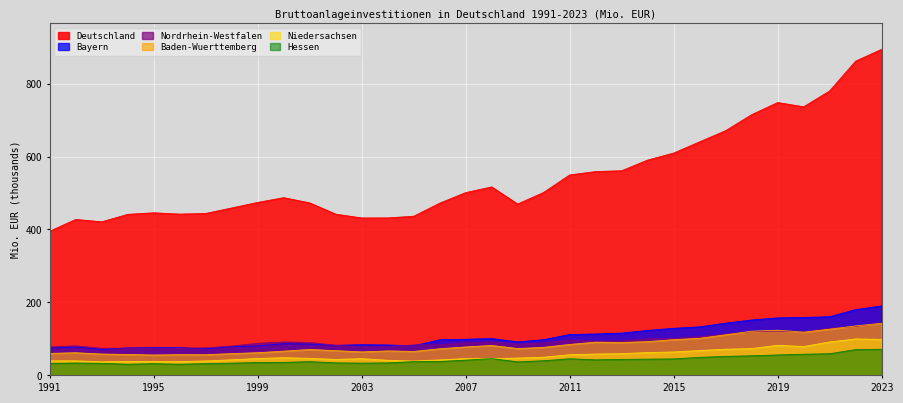

Reading right to left, extract all data points from this chart.

Bayern: 2023=190.4	2022=180.3	2021=160.8	2020=158.9	2019=157.6	2018=151.9	2017=143.1	2016=133.1	2015=129.0	2014=123.2	2013=115.9	2012=113.5	2011=112.0	2010=97.9	2009=91.8	2008=100.9	2007=99.0	2006=97.6	2005=81.1	2004=83.3	2003=84.1	2002=82.5	2001=85.6	2000=86.9	1999=80.8	1998=78.8	1997=72.8	1996=76.1	1995=75.9	1994=75.3	1993=71.1	1992=77.7	1991=74.5
Nordrhein-Westfalen: 2023=144.0	2022=134.0	2021=129.3	2020=119.1	2019=121.1	2018=119.7	2017=113.4	2016=106.4	2015=101.1	2014=100.3	2013=94.5	2012=93.7	2011=96.5	2010=88.9	2009=85.5	2008=91.5	2007=89.5	2006=83.7	2005=83.4	2004=77.9	2003=78.6	2002=82.3	2001=90.2	2000=91.6	1999=87.9	1998=80.3	1997=75.3	1996=74.2	1995=73.6	1994=74.5	1993=74.2	1992=80.9	1991=78.2
Baden-Wuerttemberg: 2023=142.7	2022=135.6	2021=126.7	2020=118.5	2019=123.8	2018=121.1	2017=111.2	2016=101.7	2015=97.9	2014=92.5	2013=90.1	2012=91.0	2011=84.8	2010=76.9	2009=73.6	2008=82.1	2007=77.9	2006=73.0	2005=65.7	2004=67.0	2003=64.3	2002=67.8	2001=70.9	2000=66.4	1999=62.2	1998=59.7	1997=56.6	1996=56.8	1995=55.8	1994=57.4	1993=58.5	1992=62.1	1991=60.2
Hessen: 2023=71.5	2022=70.6	2021=59.4	2020=58.0	2019=56.0	2018=53.7	2017=52.0	2016=49.4	2015=45.2	2014=44.5	2013=43.8	2012=42.6	2011=45.5	2010=40.1	2009=37.0	2008=46.1	2007=41.7	2006=38.1	2005=37.7	2004=34.2	2003=33.6	2002=34.2	2001=37.6	2000=35.6	1999=35.3	1998=33.5	1997=32.2	1996=30.6	1995=32.0	1994=30.5	1993=33.0	1992=33.8	1991=32.8
Niedersachsen: 2023=98.7	2022=99.9	2021=91.6	2020=79.1	2019=82.4	2018=73.5	2017=71.7	2016=68.1	2015=64.2	2014=62.5	2013=59.5	2012=58.5	2011=56.5	2010=49.7	2009=47.5	2008=45.6	2007=46.1	2006=42.5	2005=39.1	2004=41.4	2003=45.8	2002=43.7	2001=46.6	2000=48.4	1999=46.3	1998=42.7	1997=39.6	1996=37.7	1995=38.3	1994=38.3	1993=37.2	1992=39.9	1991=39.9
Deutschland: 2023=894.1	2022=861.8	2021=780.0	2020=736.5	2019=748.2	2018=714.9	2017=671.1	2016=640.4	2015=609.6	2014=590.4	2013=561.2	2012=558.9	2011=549.6	2010=501.8	2009=469.8	2008=516.9	2007=501.2	2006=472.2	2005=436.4	2004=431.8	2003=431.7	2002=442.2	2001=473.0	2000=487.3	1999=474.3	1998=459.1	1997=444.0	1996=442.3	1995=445.8	1994=441.6	1993=421.1	1992=427.6	1991=395.3